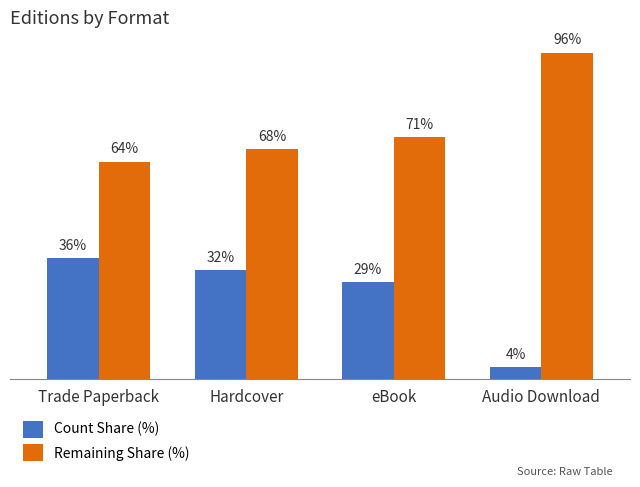

Where is Count Share (%) nearest to the value 19?

eBook